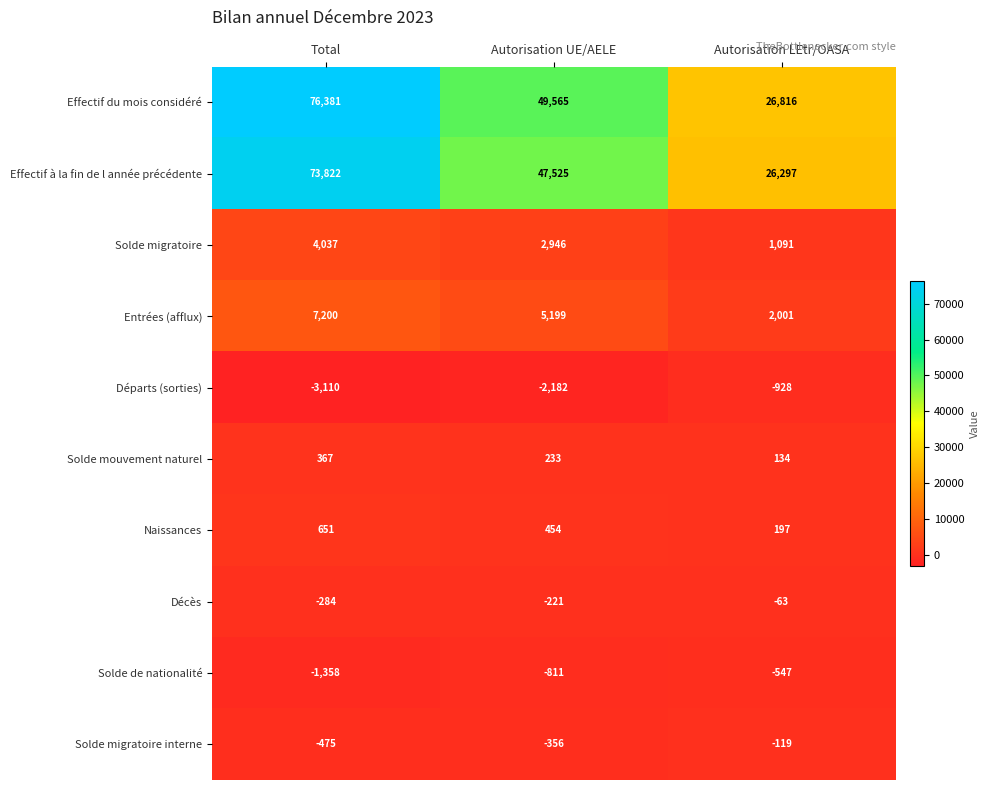

What is the sum of the Solde de nationalité values at Autorisation UE/AELE and Autorisation LEtr/OASA?

-1358